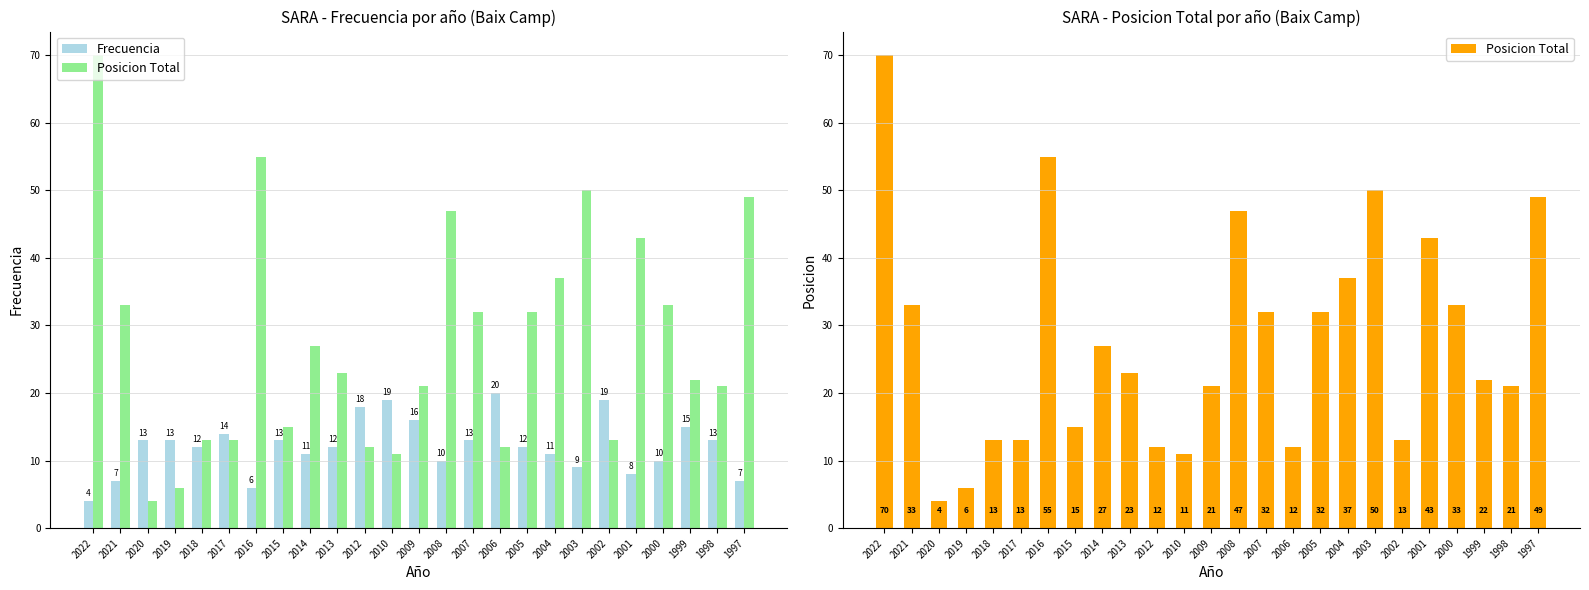

What is the difference between the highest and lowest values at 2004?

26